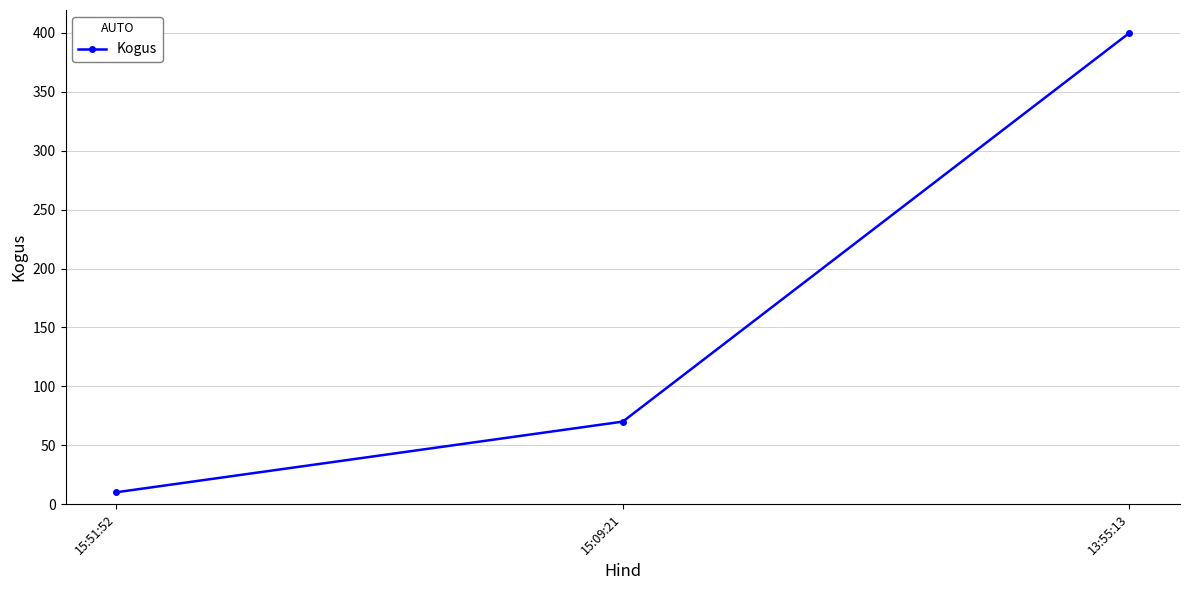

Which has a higher value, 13:55:13 or 15:51:52?

13:55:13